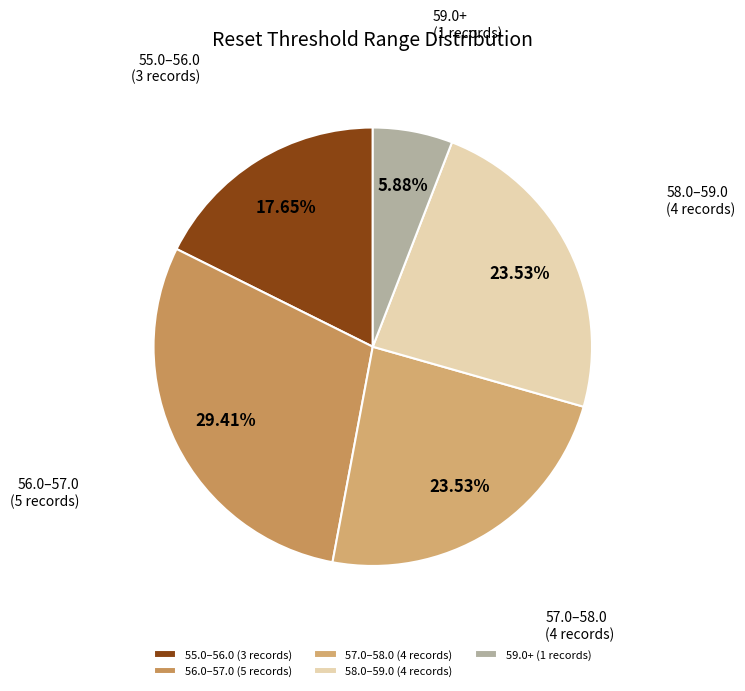

Combined, do 55.0–56.0 (3 records) and 59.0+ (1 records) account for over 50%?

No